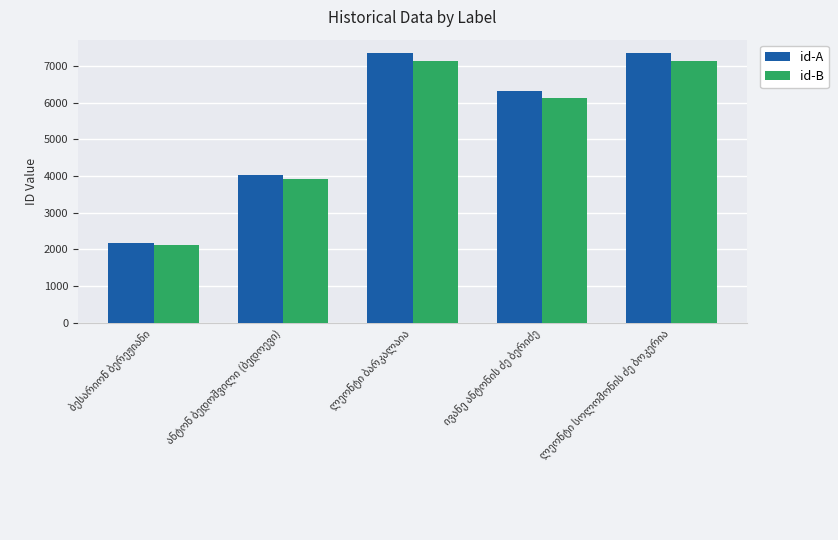

What is the sum of all id-A values?

27229.0